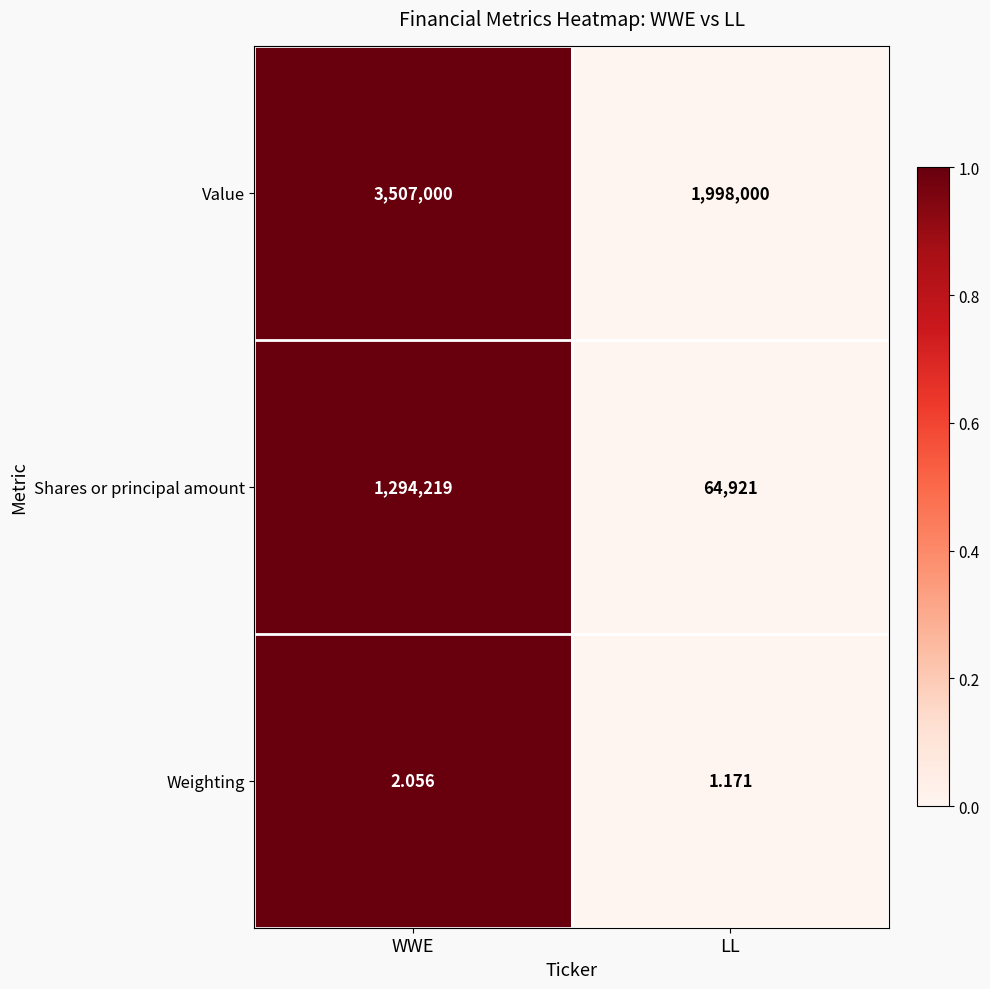

Which series has the largest range (max minus min)?

Value